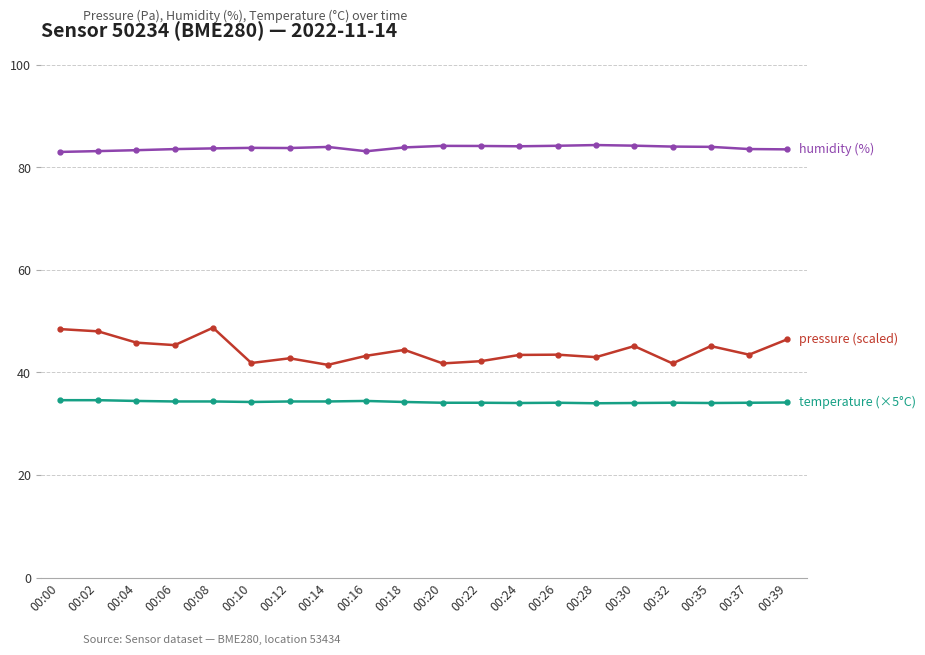

How many lines are shown in the chart?

3